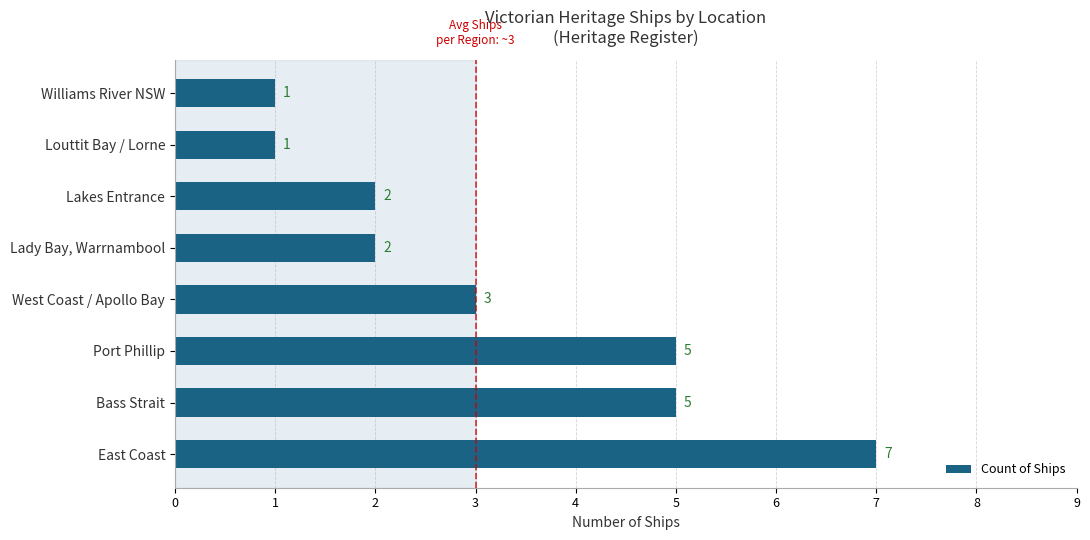

What is the greatest value displayed?

7